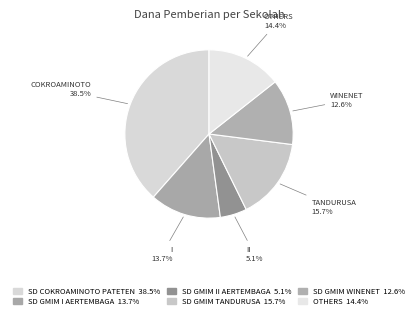

How many slices are in this pie chart?

6